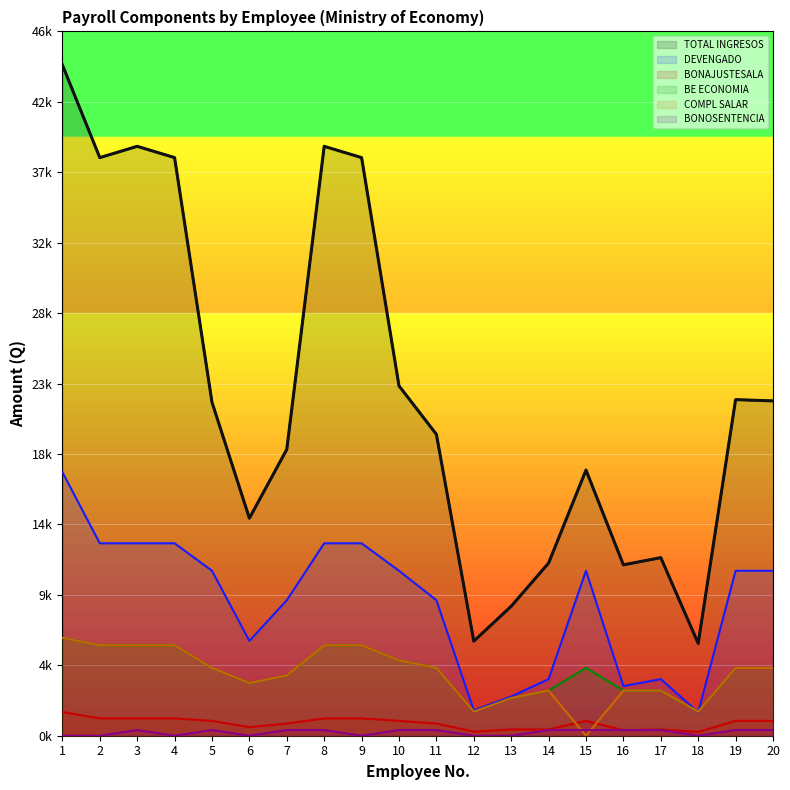

Reading left to right, transcribe all the data shown in this chart.

TOTAL INGRESOS: 1=44525.0	2=38372.6	3=39122.6	4=38372.6	5=22134.4	6=14438.7	7=19005.6	8=39122.6	9=38372.6	10=23224.4	11=20005.6	12=6276.1	13=8595.6	14=11460.3	15=17634.4	16=11342.5	17=11820.3	18=6128.8	19=22309.4	20=22224.4
DEVENGADO: 1=17500.0	2=12773.0	3=12773.0	4=12773.0	5=10949.0	6=6297.0	7=8996.0	8=12773.0	9=12773.0	10=10949.0	11=8996.0	12=1682.0	13=2604.0	14=3757.0	15=10949.0	16=3295.0	17=3757.0	18=1555.0	19=10949.0	20=10949.0
BONAJUSTESALA: 1=1575.0	2=1149.6	3=1149.6	4=1149.6	5=985.4	6=566.7	7=809.6	8=1149.6	9=1149.6	10=985.4	11=809.6	12=269.1	13=416.6	14=413.3	15=985.4	16=362.4	17=413.3	18=248.8	19=985.4	20=985.4
BE ECONOMIA: 1=6500.0	2=6000.0	3=6000.0	4=6000.0	5=4500.0	6=3500.0	7=4000.0	8=6000.0	9=6000.0	10=5000.0	11=4500.0	12=1600.0	13=2500.0	14=3000.0	15=4500.0	16=3000.0	17=3000.0	18=1600.0	19=4500.0	20=4500.0
COMPL SALAR: 1=6500.0	2=6000.0	3=6000.0	4=6000.0	5=4500.0	6=3500.0	7=4000.0	8=6000.0	9=6000.0	10=5000.0	11=4500.0	12=1600.0	13=2500.0	14=3000.0	15=0.0	16=3000.0	17=3000.0	18=1600.0	19=4500.0	20=4500.0
BONOSENTENCIA: 1=0.0	2=0.0	3=375.0	4=0.0	5=375.0	6=0.0	7=375.0	8=375.0	9=0.0	10=375.0	11=375.0	12=0.0	13=0.0	14=375.0	15=375.0	16=375.0	17=375.0	18=0.0	19=375.0	20=375.0